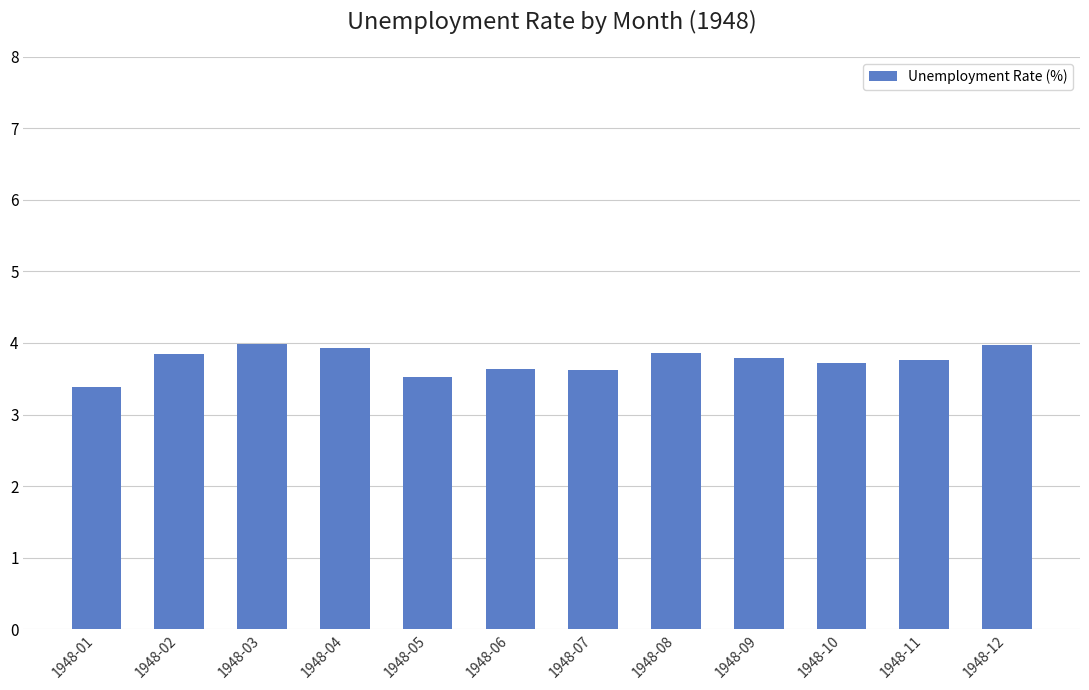

How many distinct data groups are displayed?

1